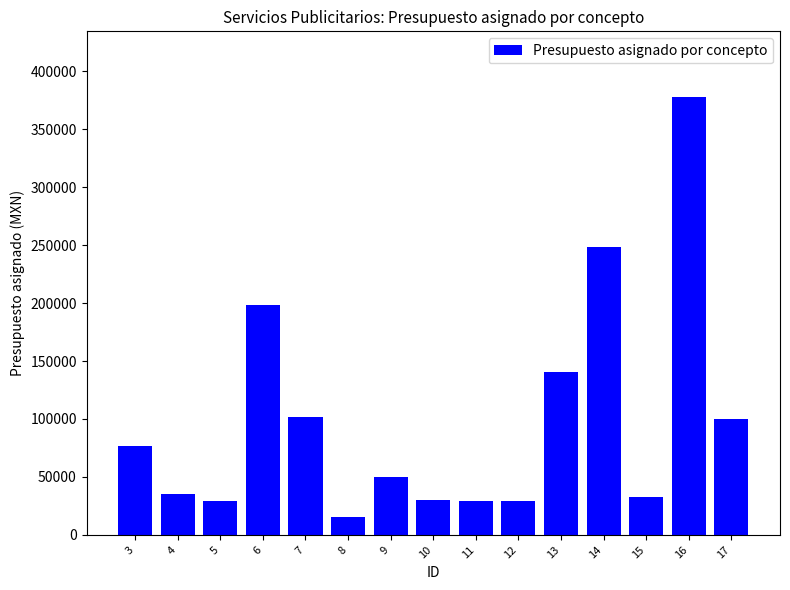

What is the difference between the values at 3 and 16?

301296.4